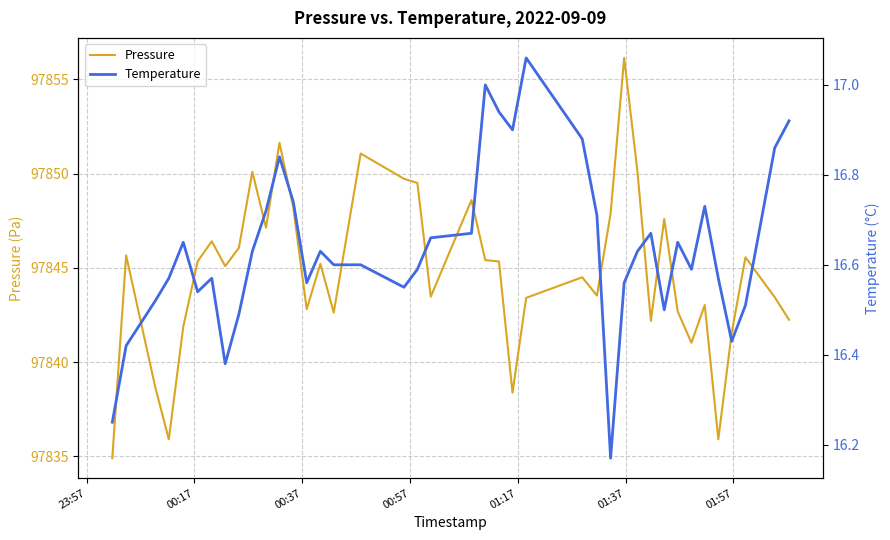

What is the highest value of the Temperature series?

17.1